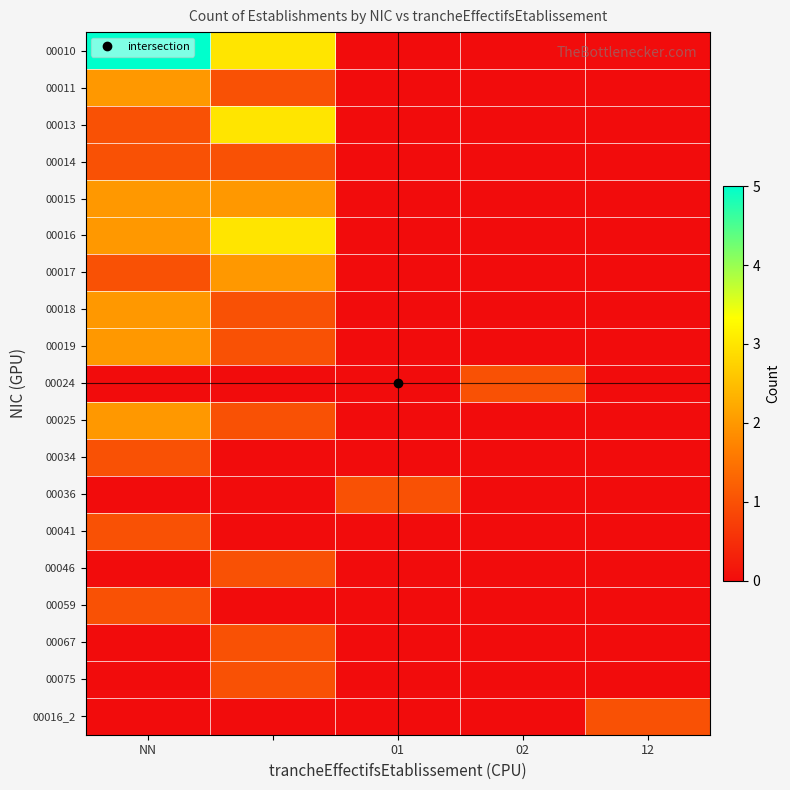

How many series are shown in this chart?

19